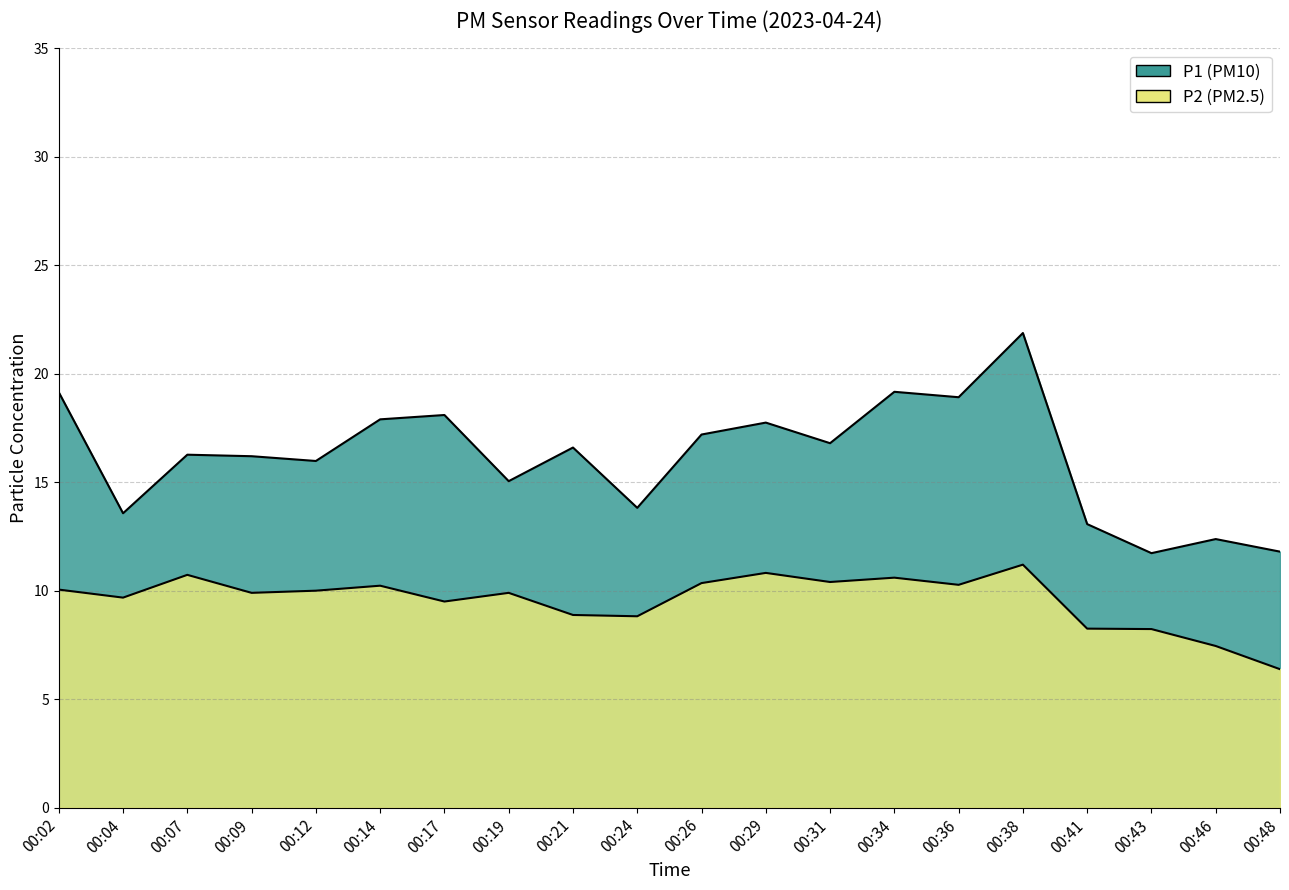

Rank the series by their maximum value, from lowest to highest.

P2, P1